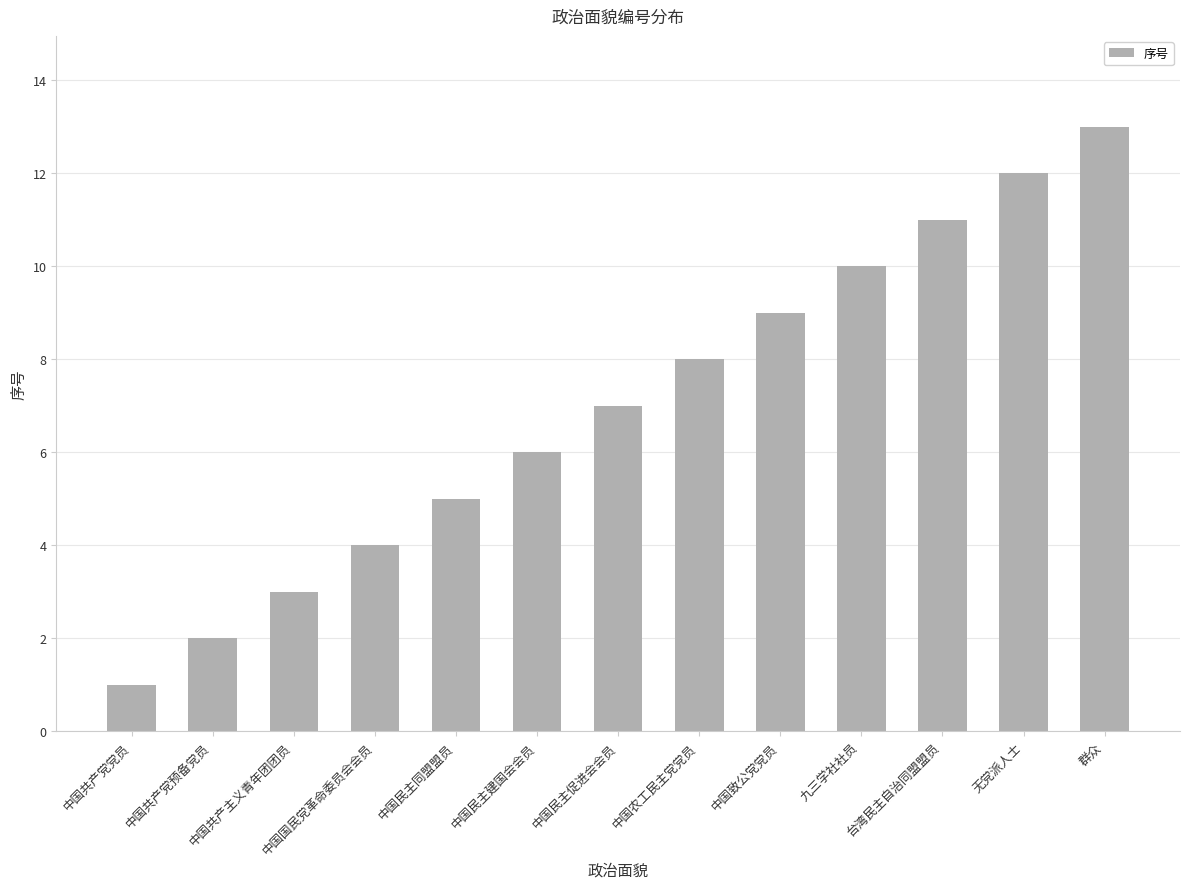

What is the difference between the maximum and second lowest values?

11